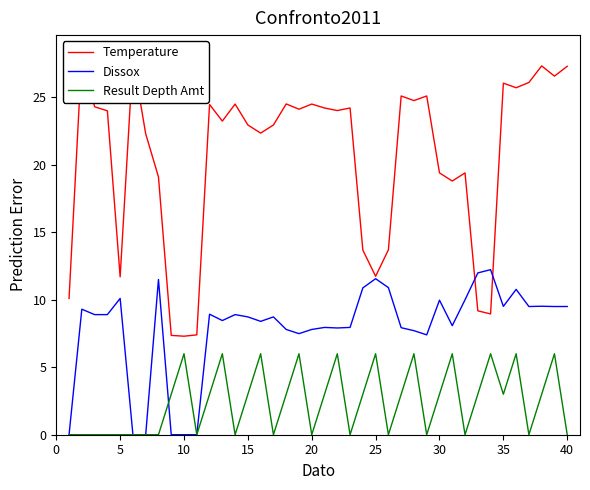

True or false: Temperature and Result Depth Amt cross at least once.

False